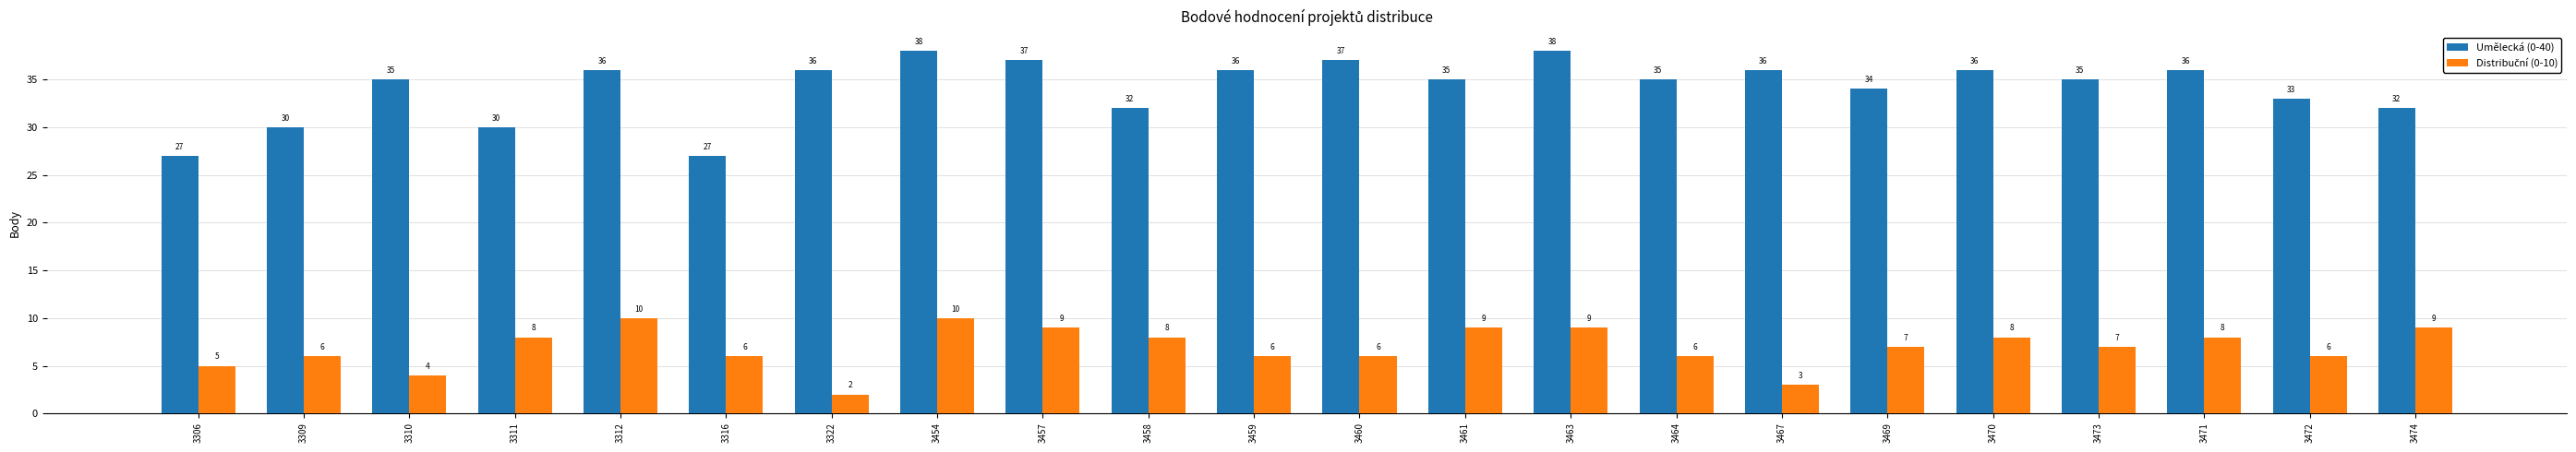

The Umělecká (0-40) series shows 32 at 3458. True or false?

True